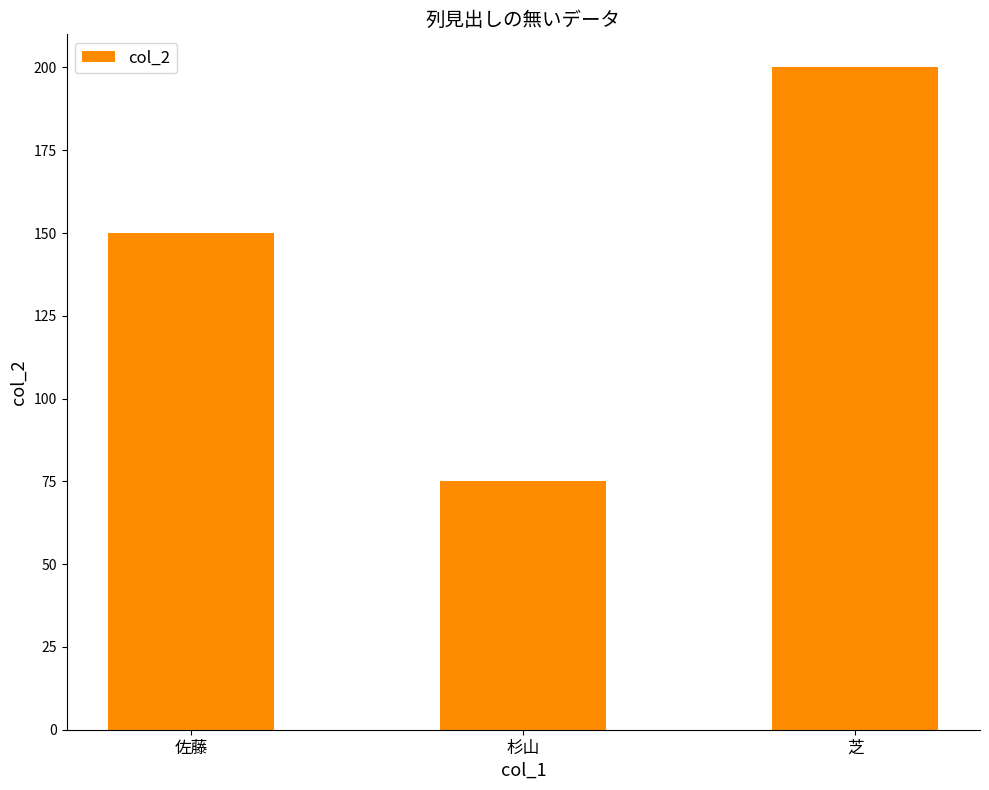

What is the change in value from 佐藤 to 芝?

+50